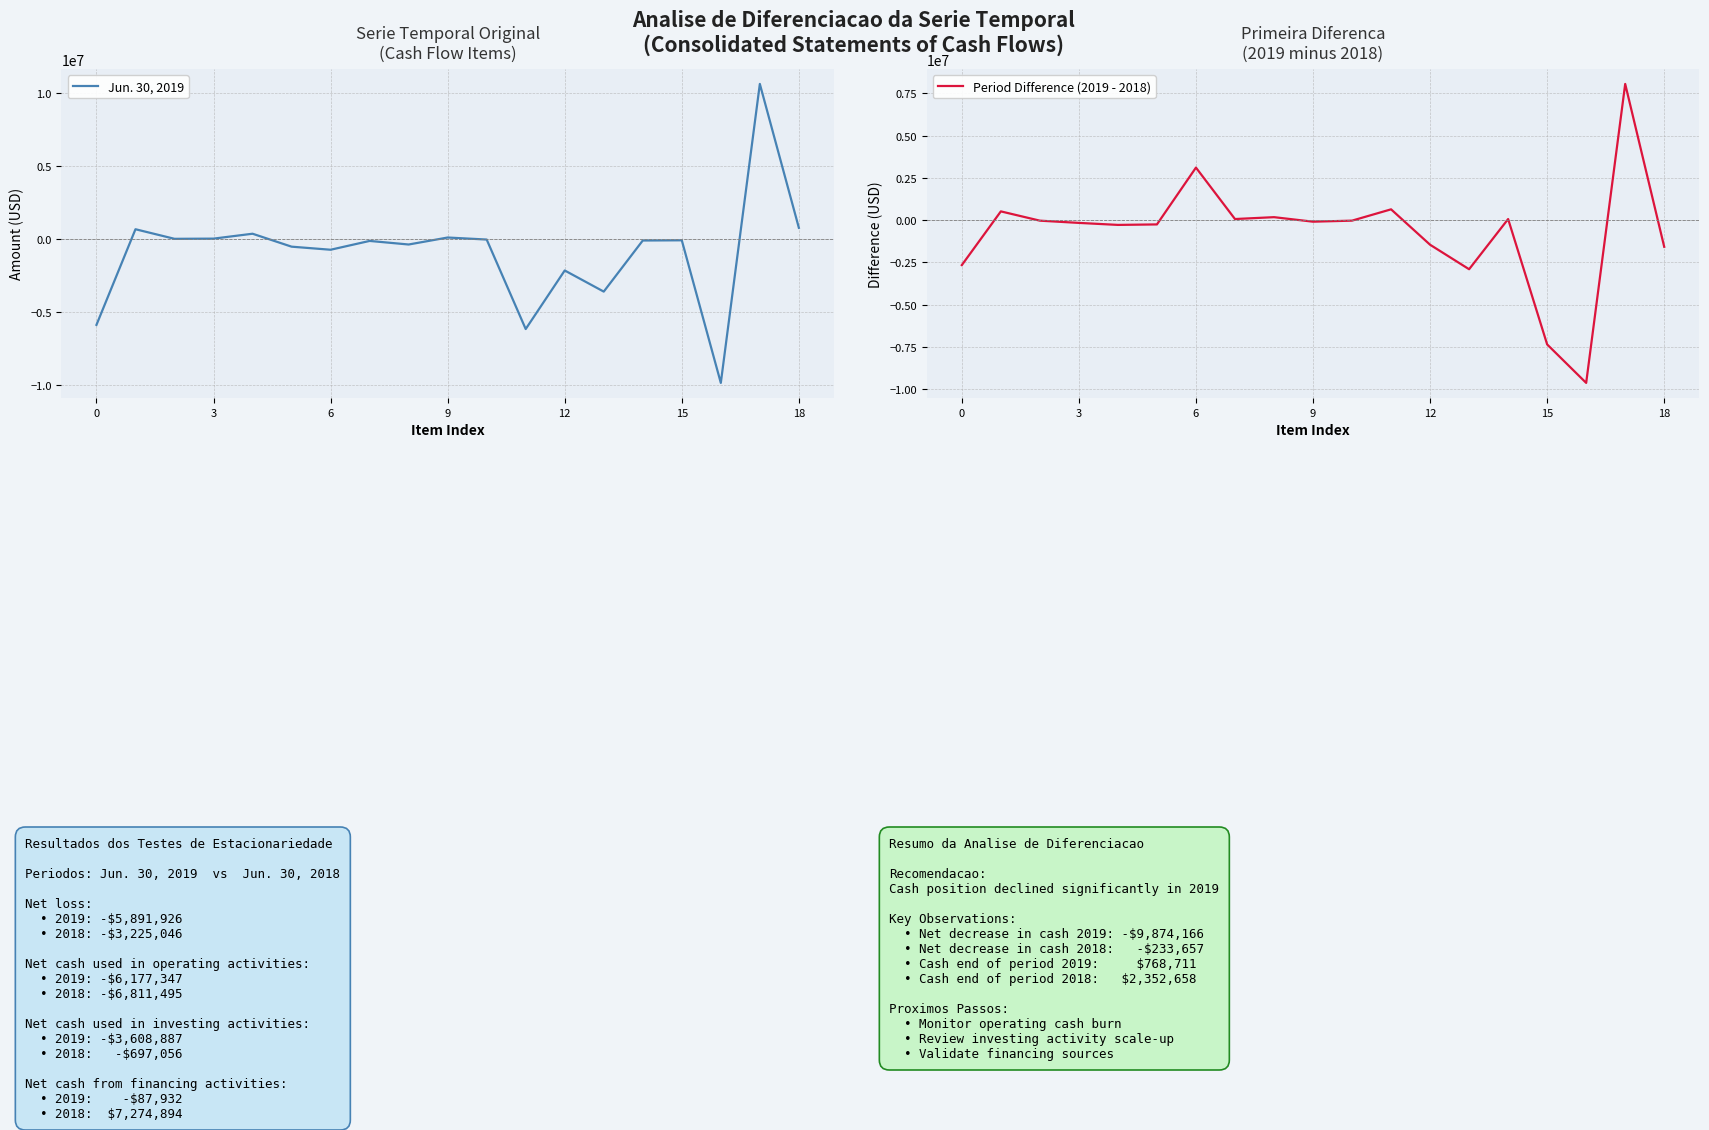

True or false: Jun. 30, 2019 has more than 2 interior local peaks.

True